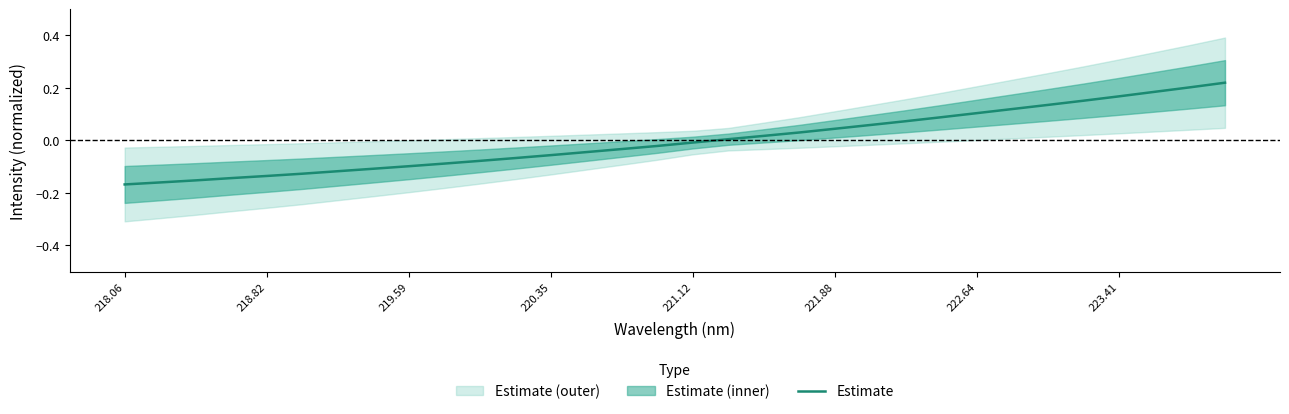

True or false: the data has more than 2 interior local peaks.

False